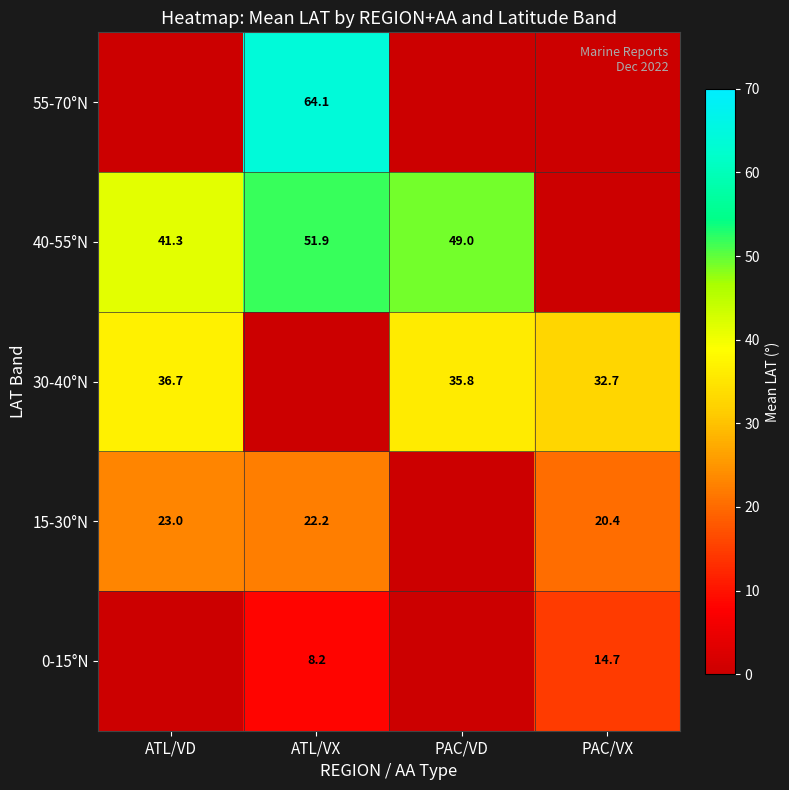

Is the value of 30-40°N at ATL/VD greater than the value of 15-30°N at PAC/VX?

Yes